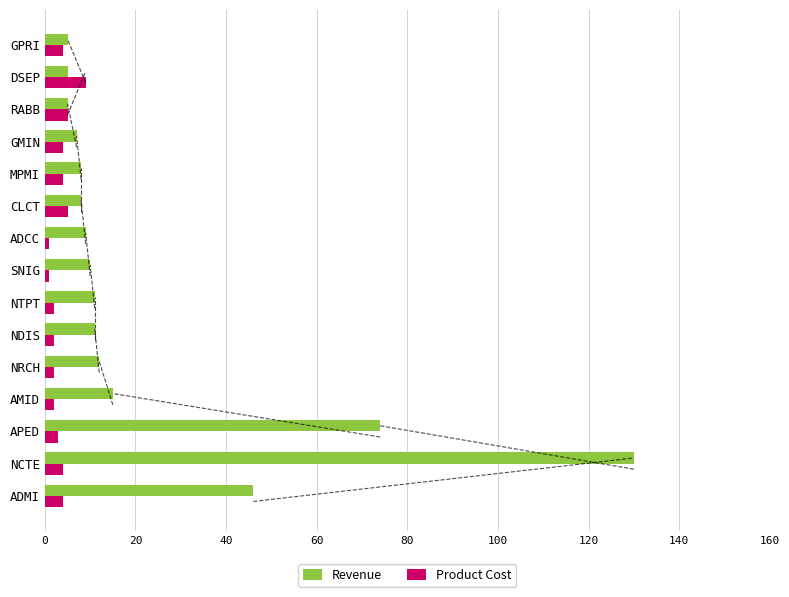

What is the average value of the Product Cost series?

3